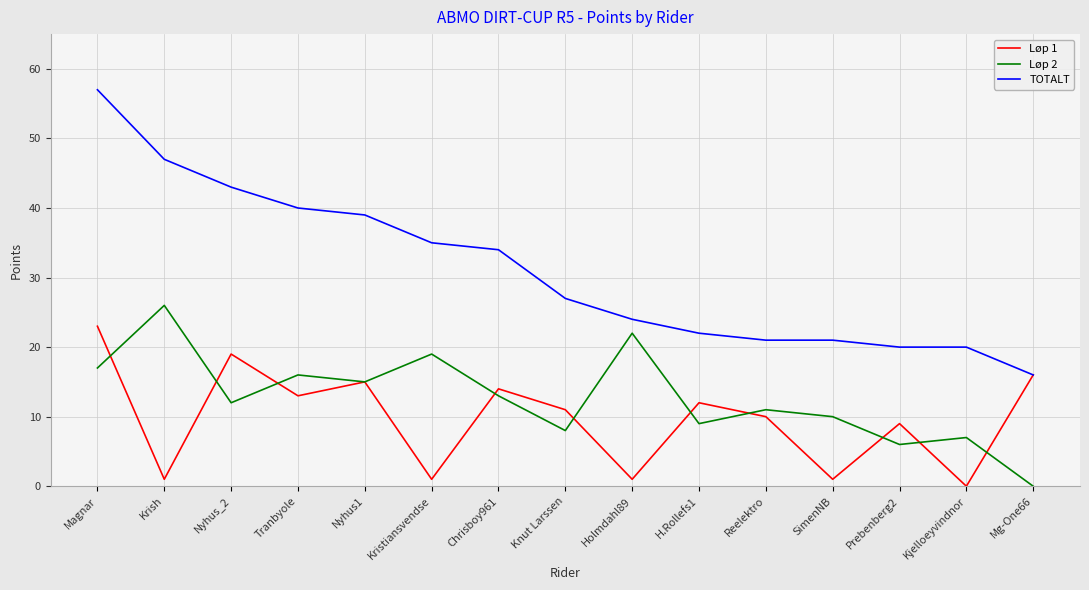

Is this an area chart (filled region under the line)?

No